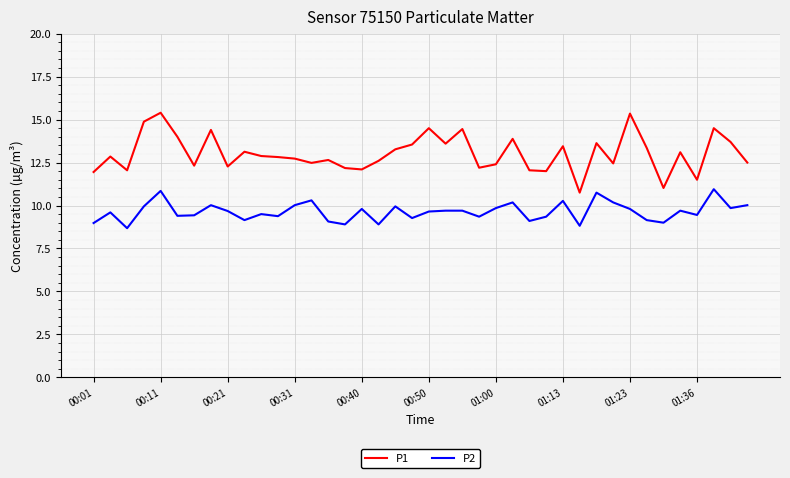

Rank the series by their average value, from highest to lowest.

P1, P2